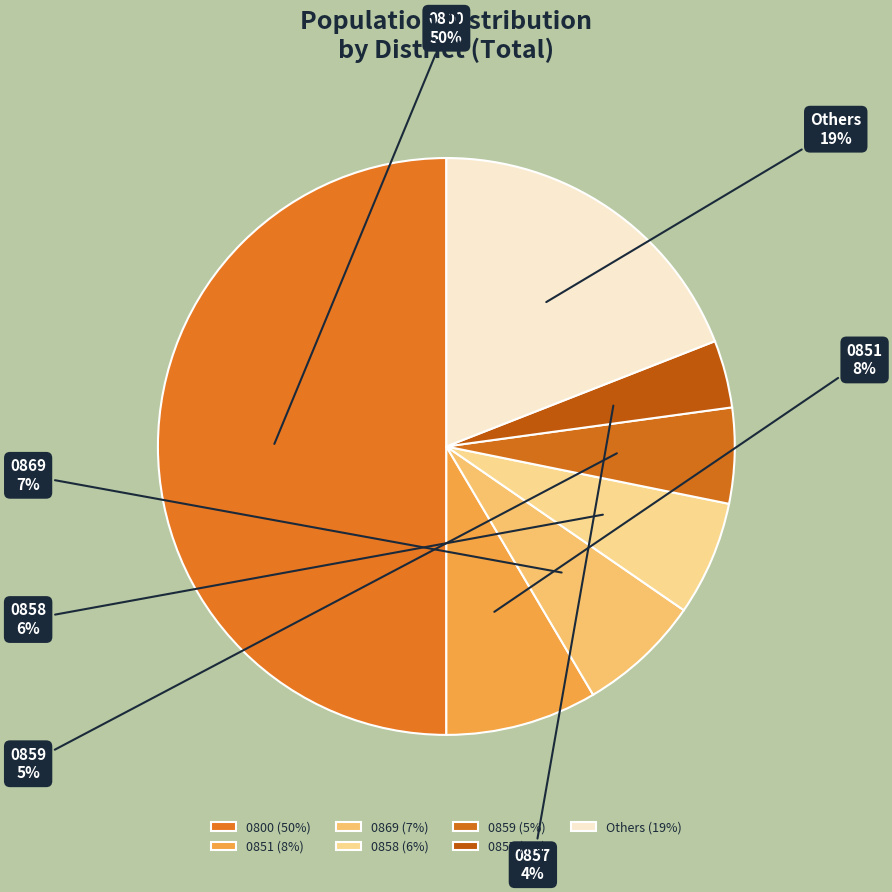

Does 0859 represent more than half of the total?

No